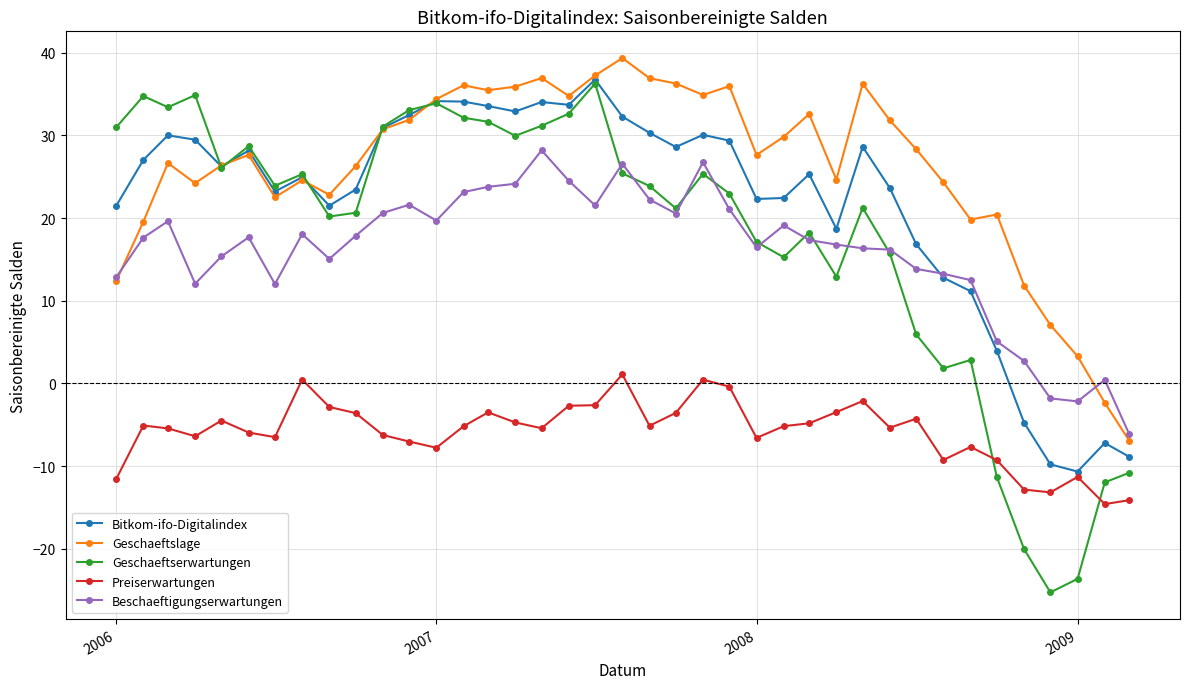

True or false: Beschaeftigungserwartungen and Preiserwartungen intersect in this chart.

False